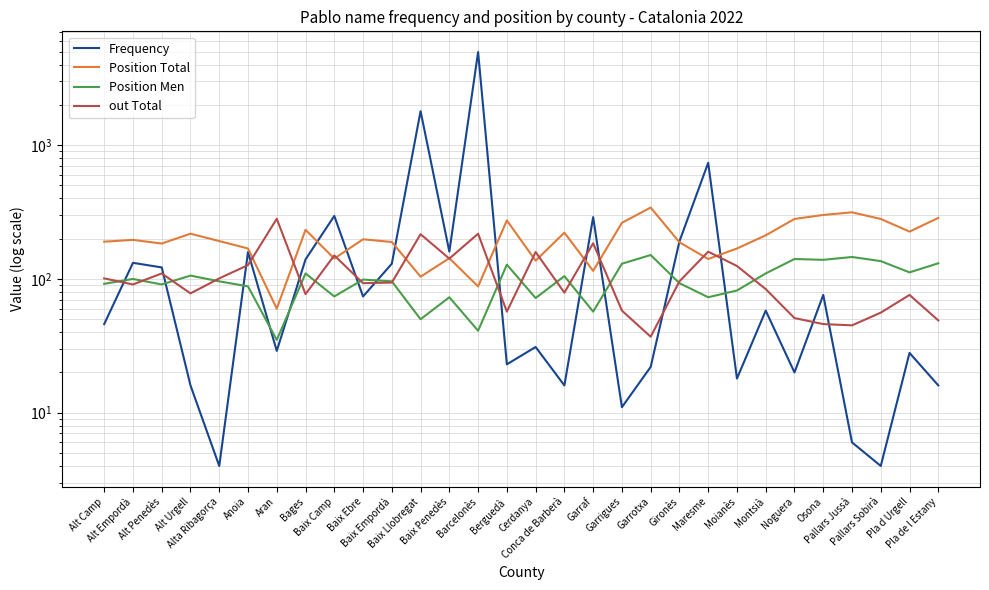

Where does the Position Men series first go above 99?

Alt Empordà